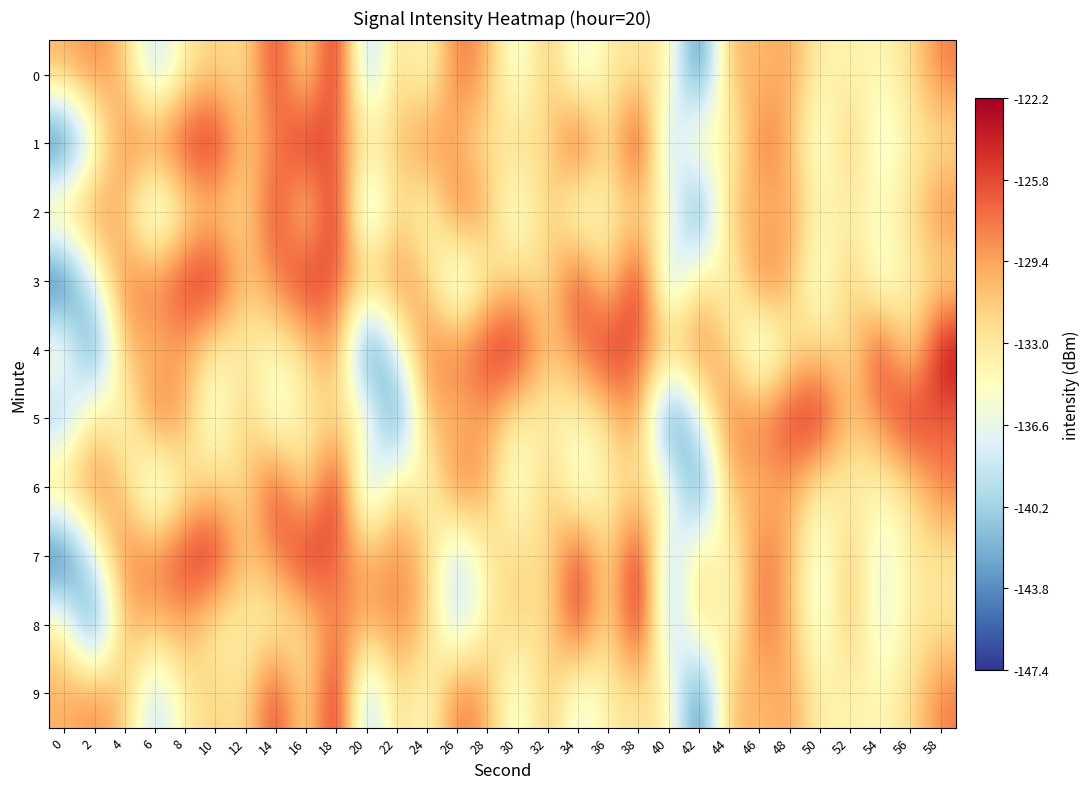

At which category is the sum across all series the highest?

18